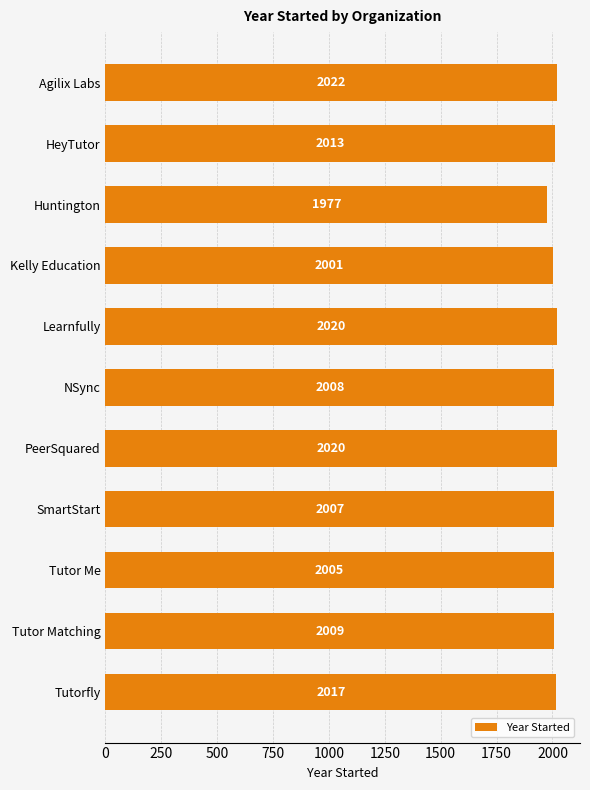

Approximately how many times larger is the value at PeerSquared compared to Huntington?

1.0